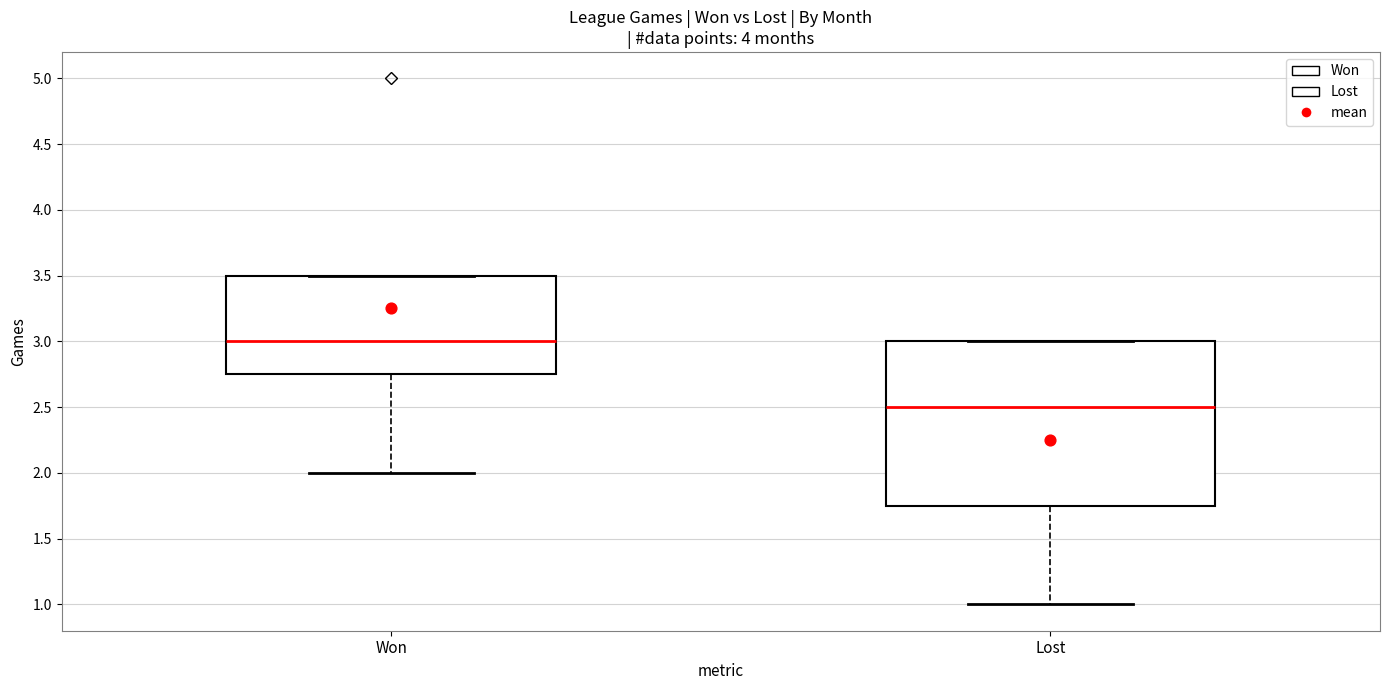

Which box has the lowest median line?

Lost